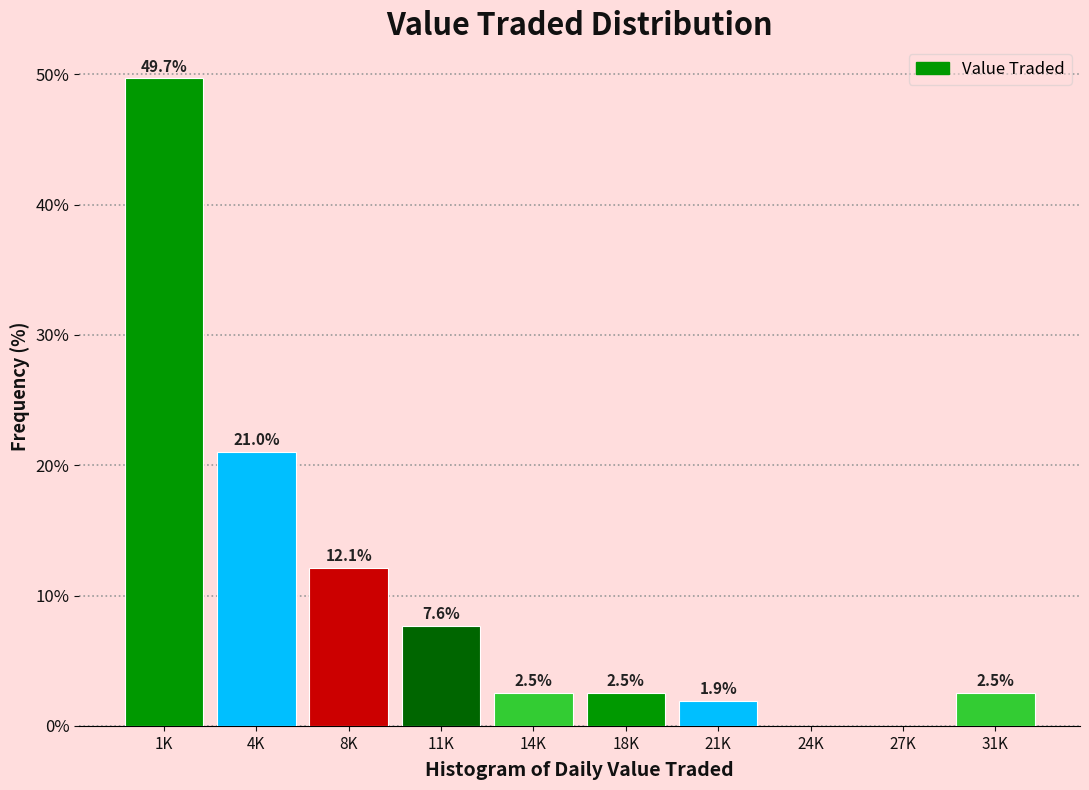

Reading left to right, what are all the values shown in this chart?

1K=49.7	4K=21.0	8K=12.1	11K=7.6	14K=2.5	18K=2.5	21K=1.9	24K=0.0	27K=0.0	31K=2.5